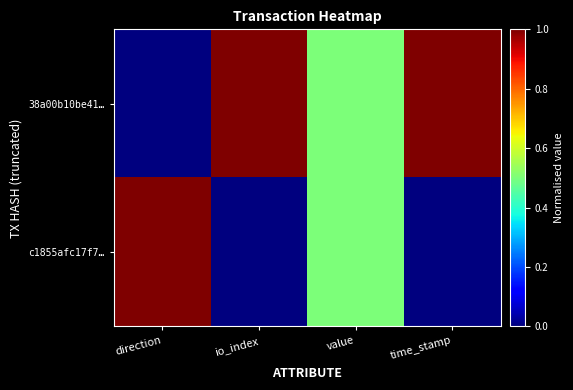

At how many categories does at least one series exceed 0?

4